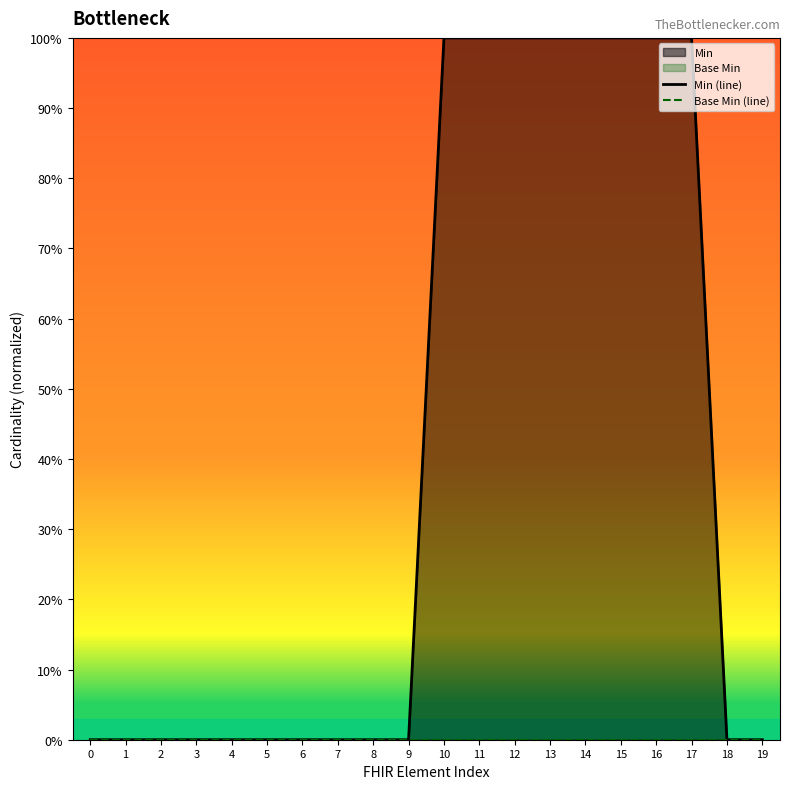

What is the value of the Min (line) point at the 16th from the left?

1